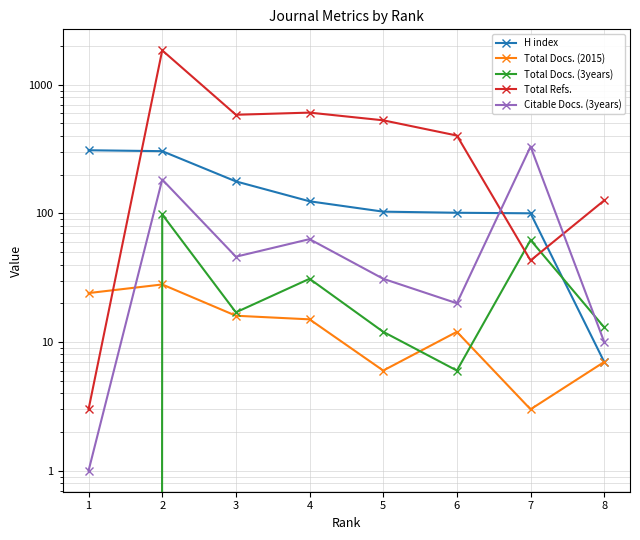

Rank the series at 8 from highest to lowest value.

Total Refs., Total Docs. (3years), Citable Docs. (3years), H index, Total Docs. (2015)